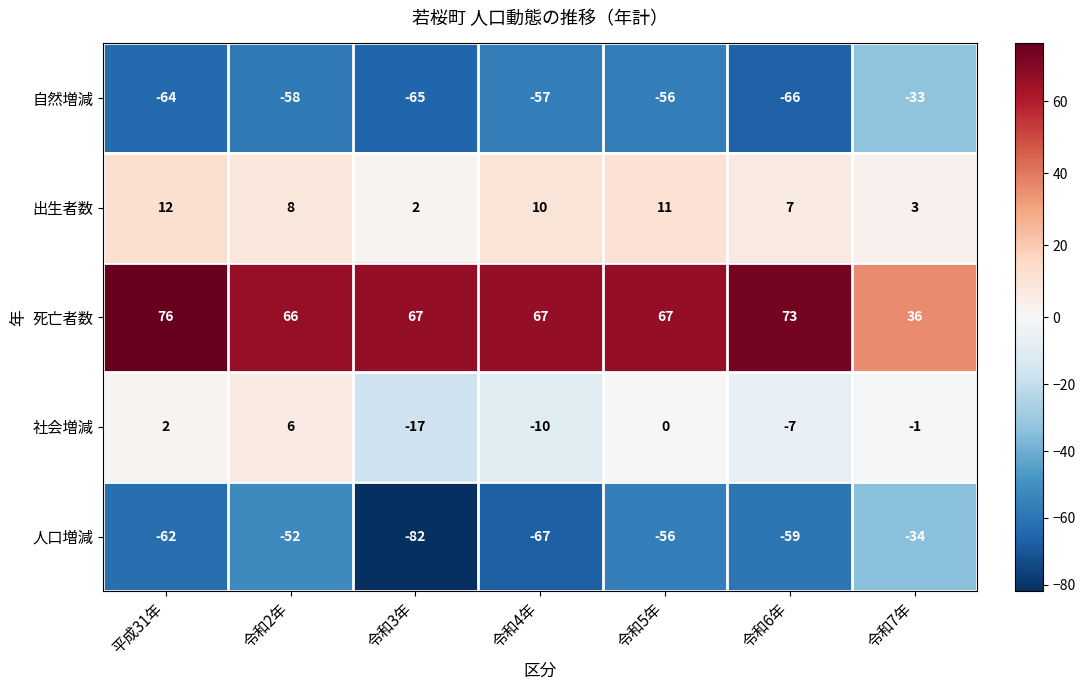

Is the value of 出生者数 at 令和6年 greater than the value of 自然増減 at 令和3年?

Yes